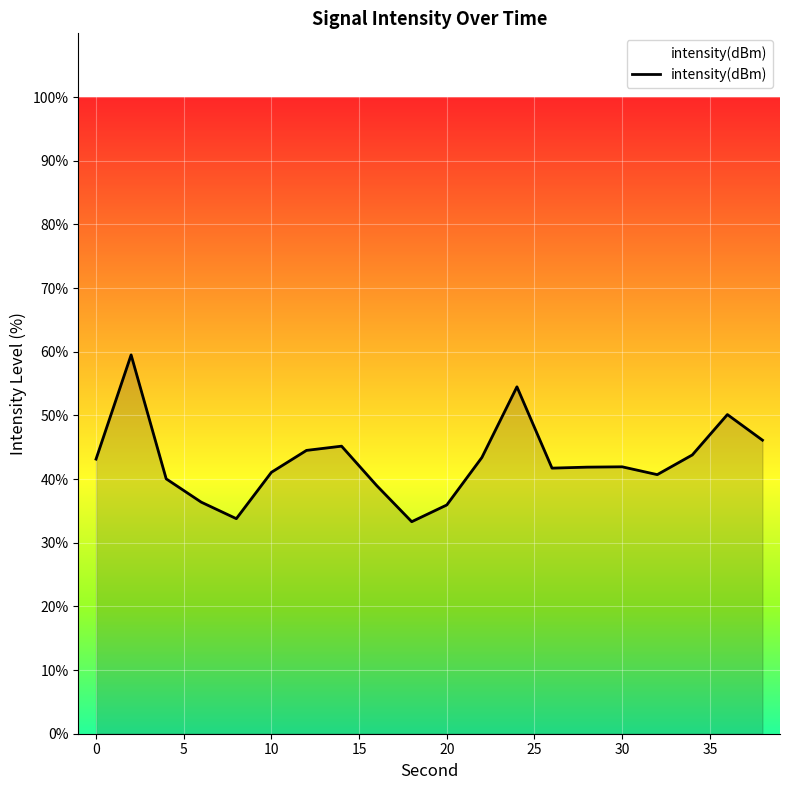

Which category has the lowest value across all series?

18